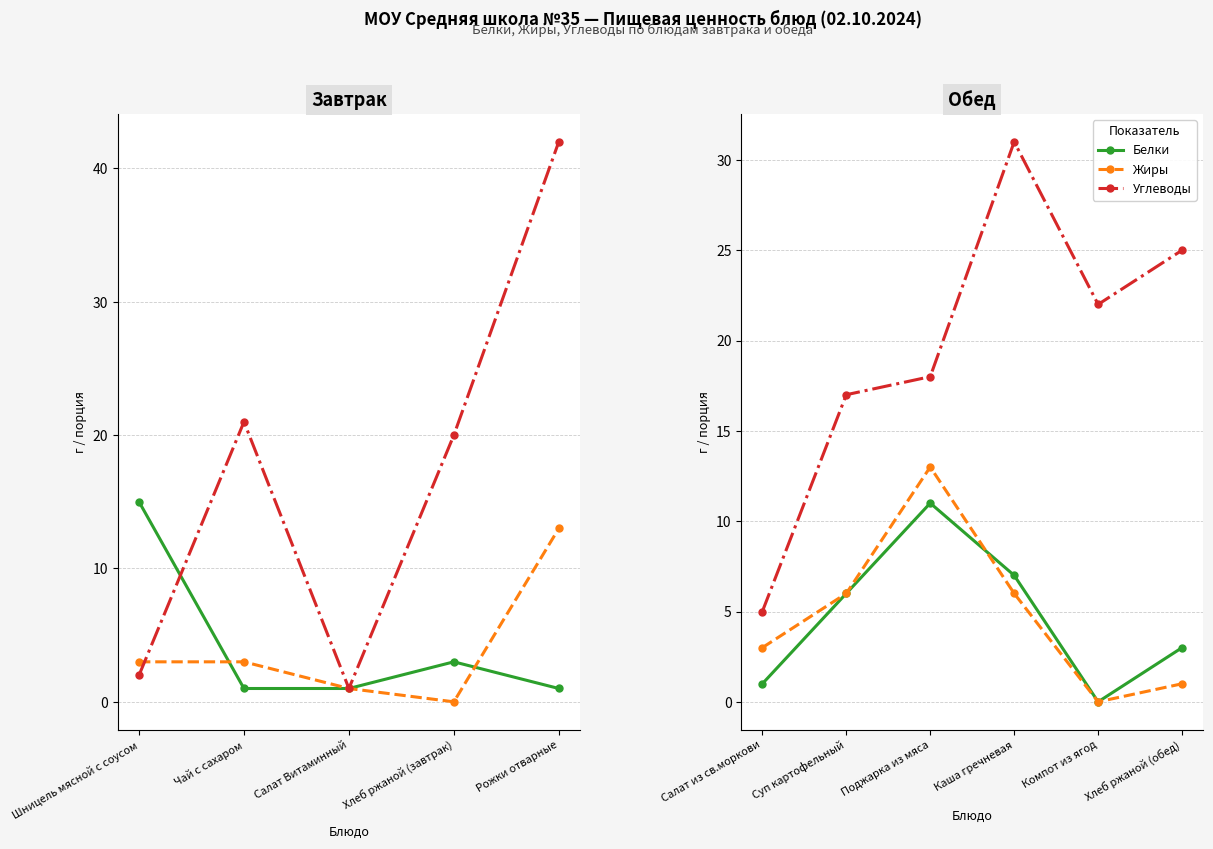

Which series has the largest total across all categories?

Углеводы